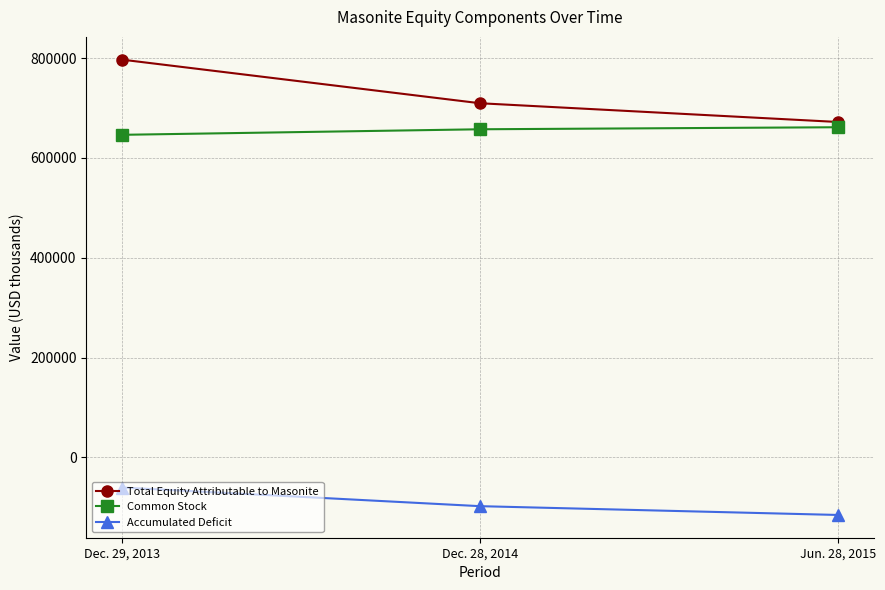

What is the sum of the Common Stock values at Dec. 28, 2014 and Dec. 29, 2013?

1303488